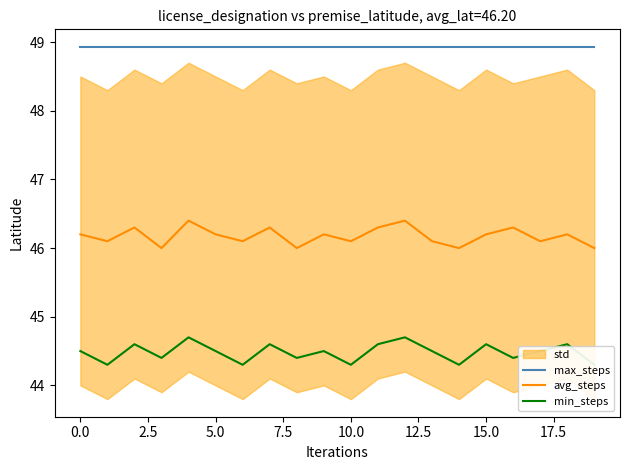

True or false: max_steps and avg_steps intersect in this chart.

False